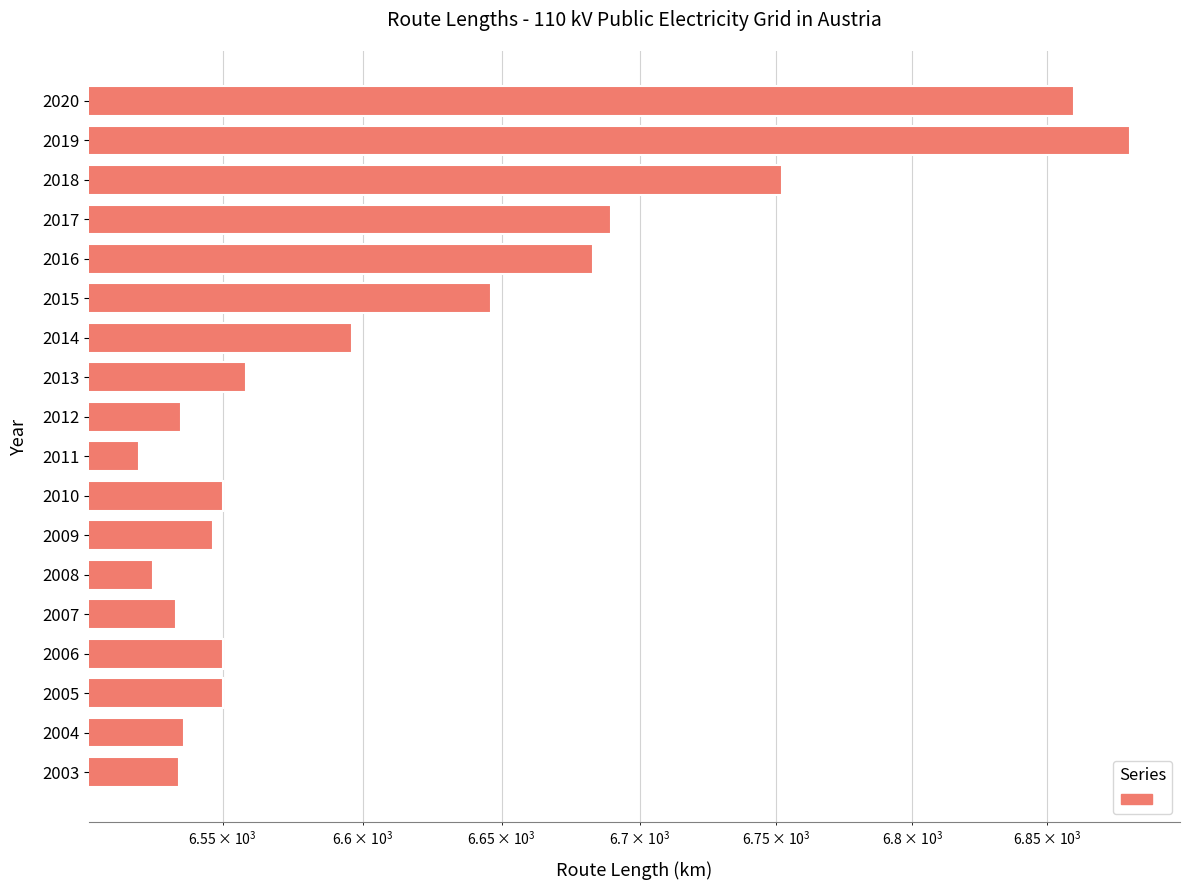

What is the sum of all values?

119048.2